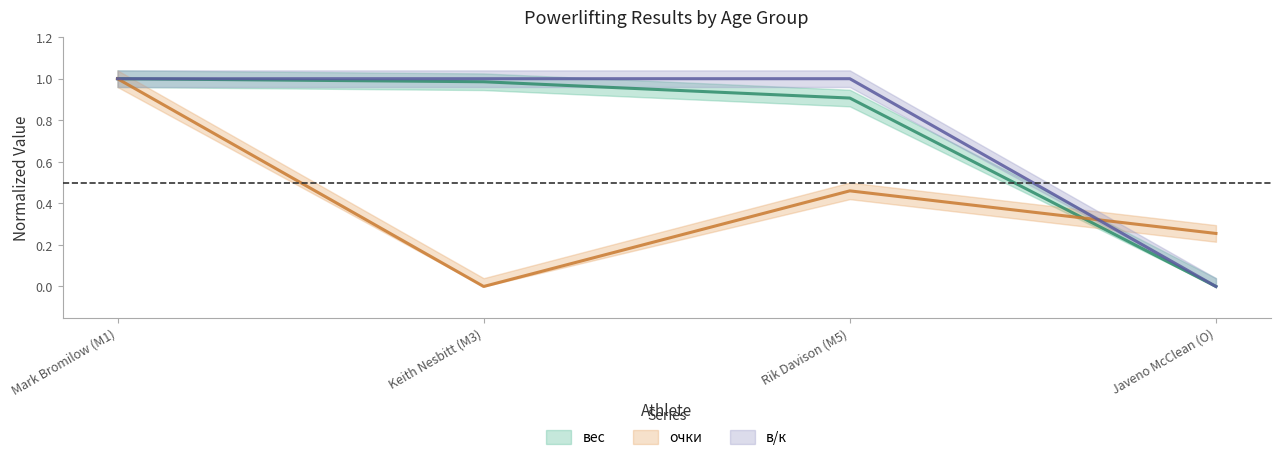

List the series in order of their peak value, highest first.

вес, очки, в/к